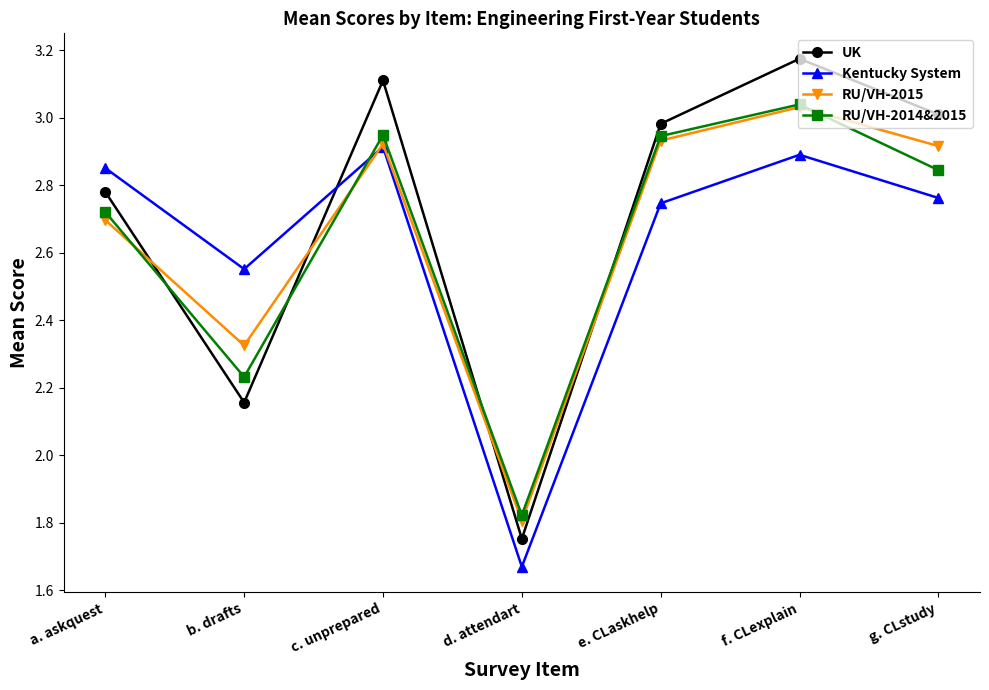

Count the number of data series in this chart.

4